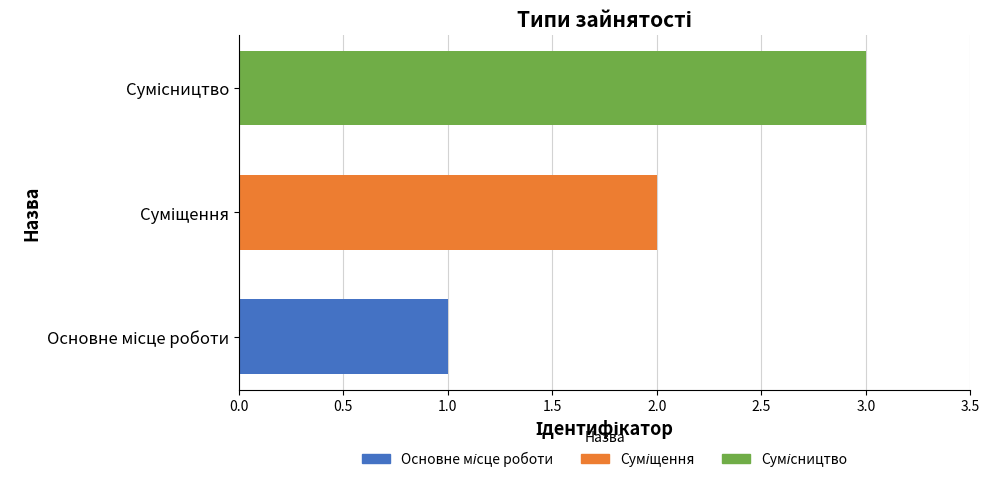

What is the greatest value displayed?

3